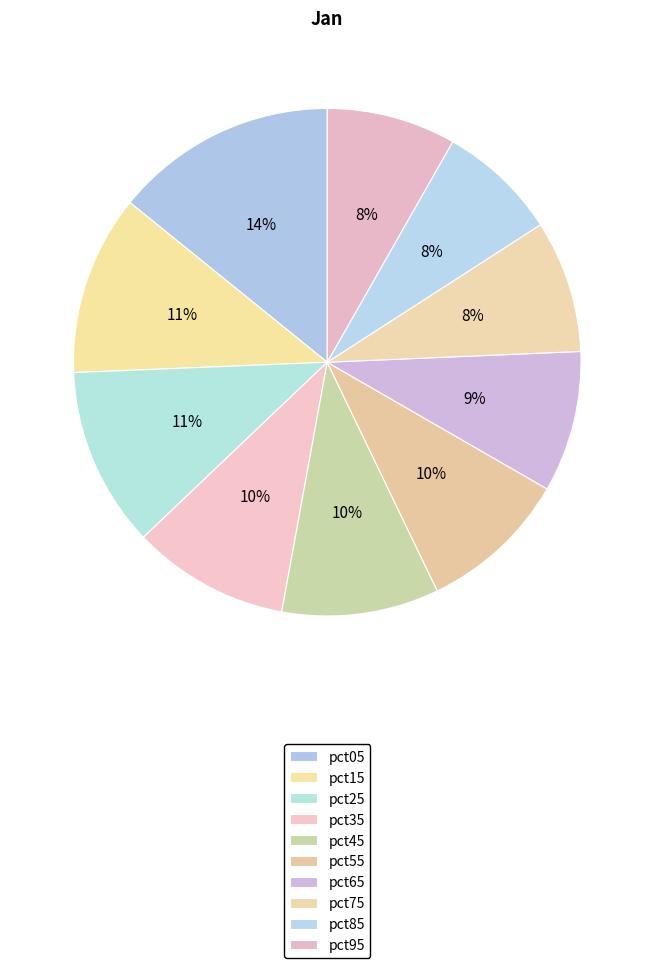

Rank the categories by value from lowest to highest.

pct85, pct95, pct75, pct65, pct55, pct45, pct35, pct25, pct15, pct05